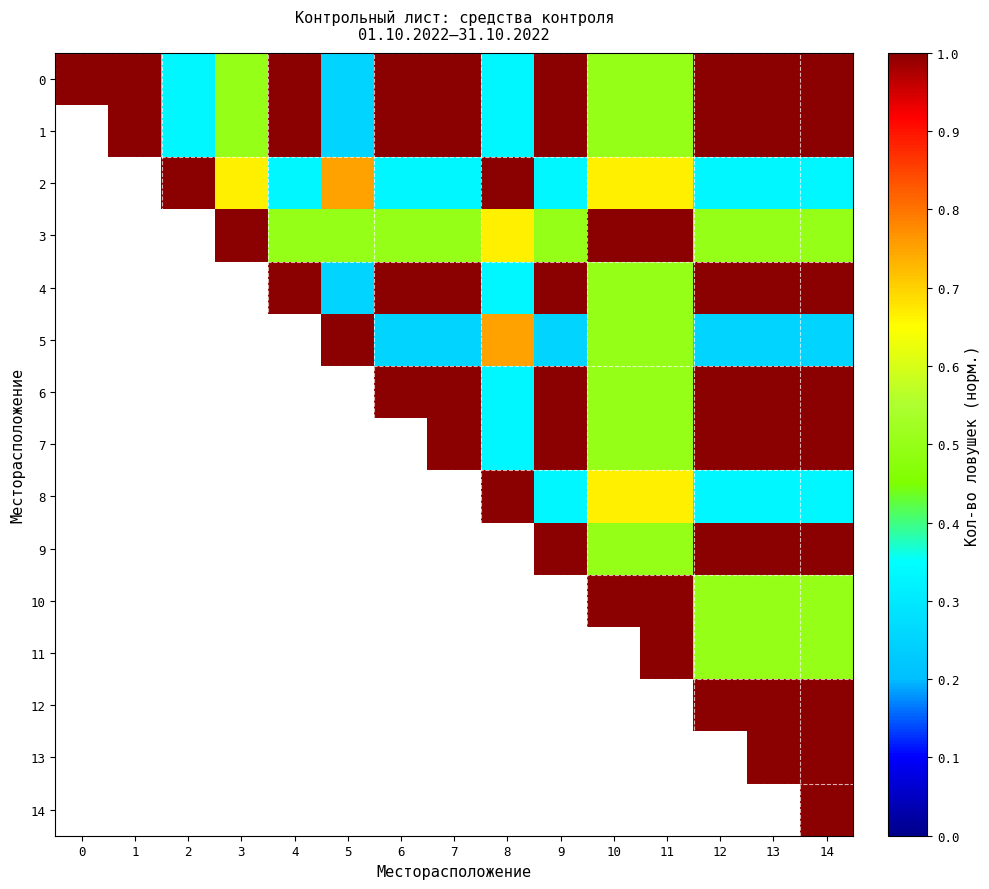

What is the approximate value of 7 at 10?

0.5